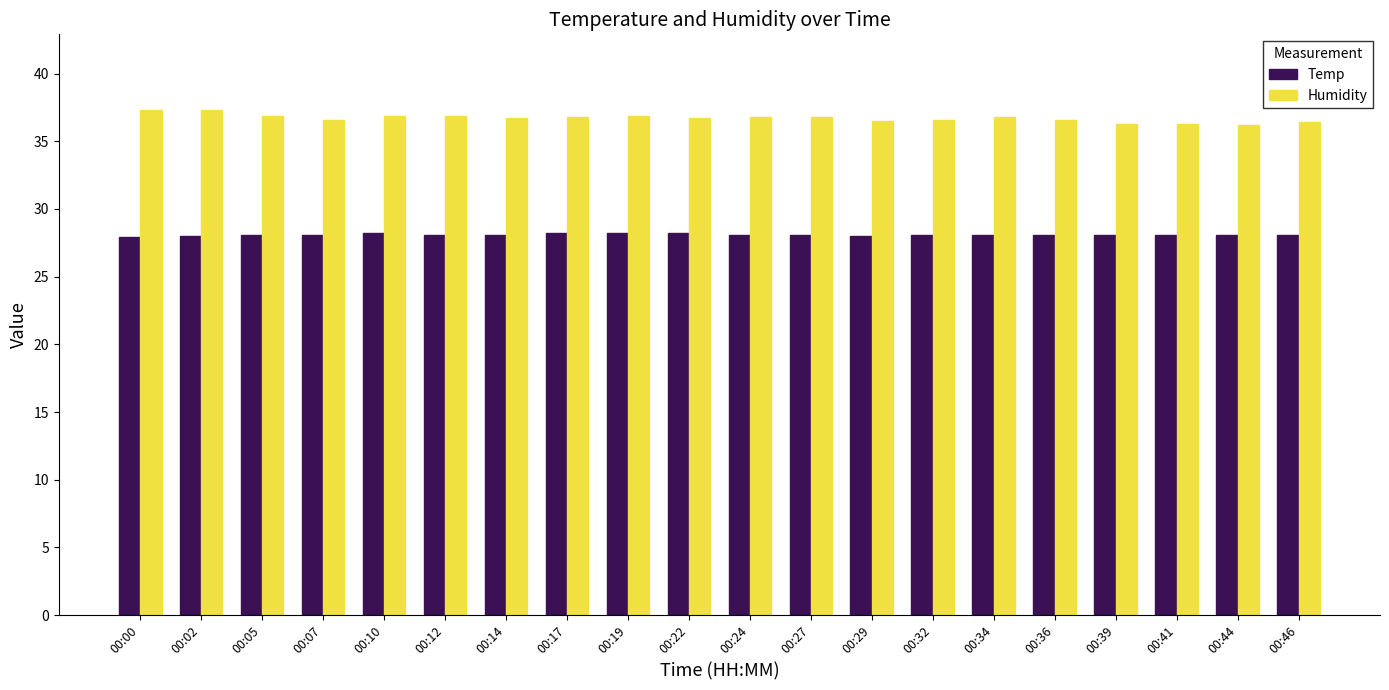

What is the sum of all Temp values?

562.0